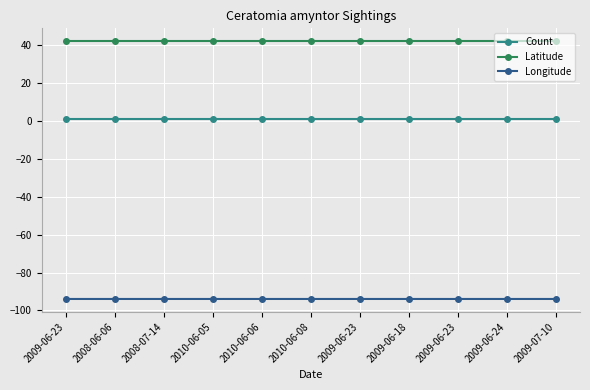

How many lines are shown in the chart?

3